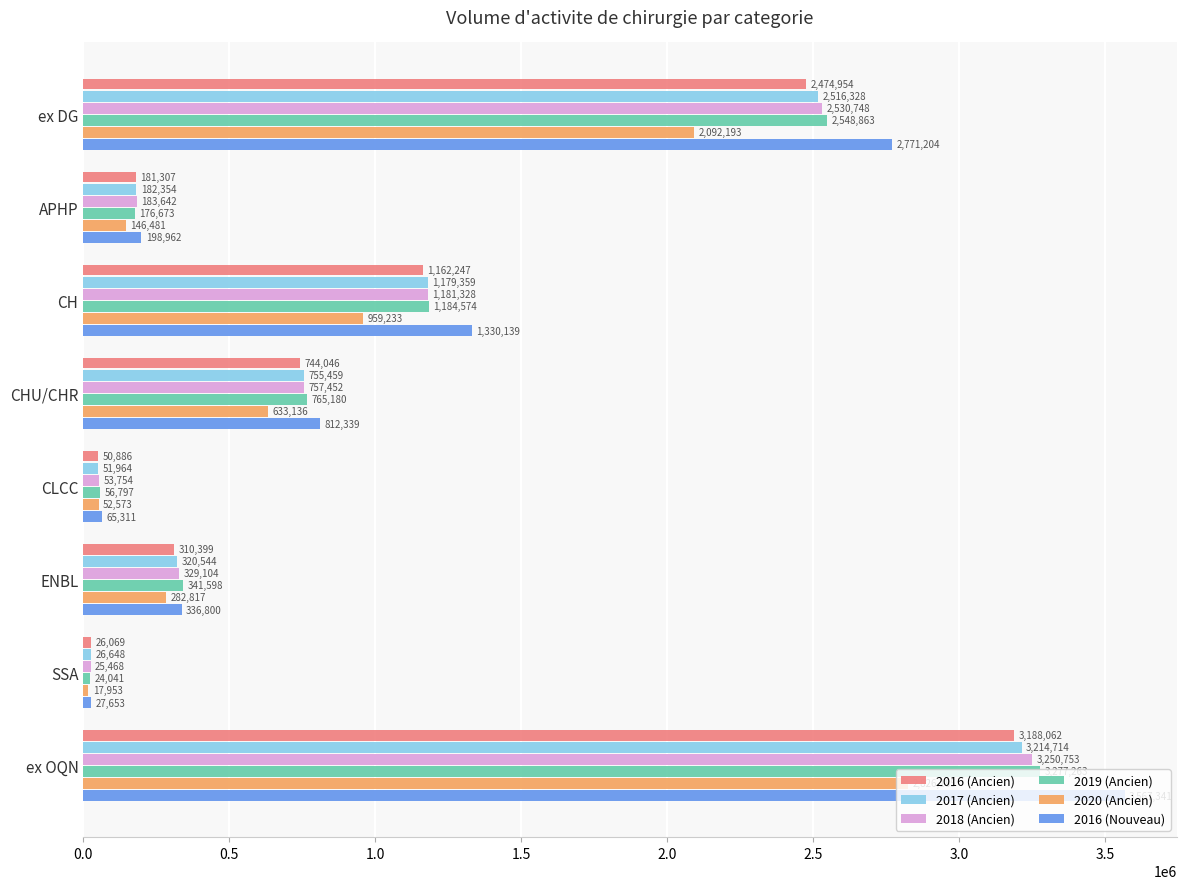

What is the smallest value displayed?

17953